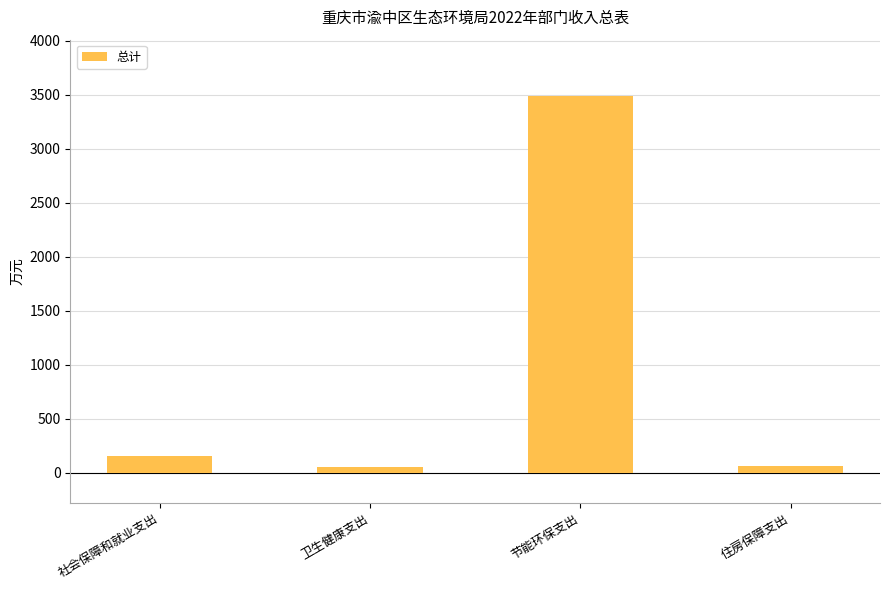

Are the bars horizontal?

No